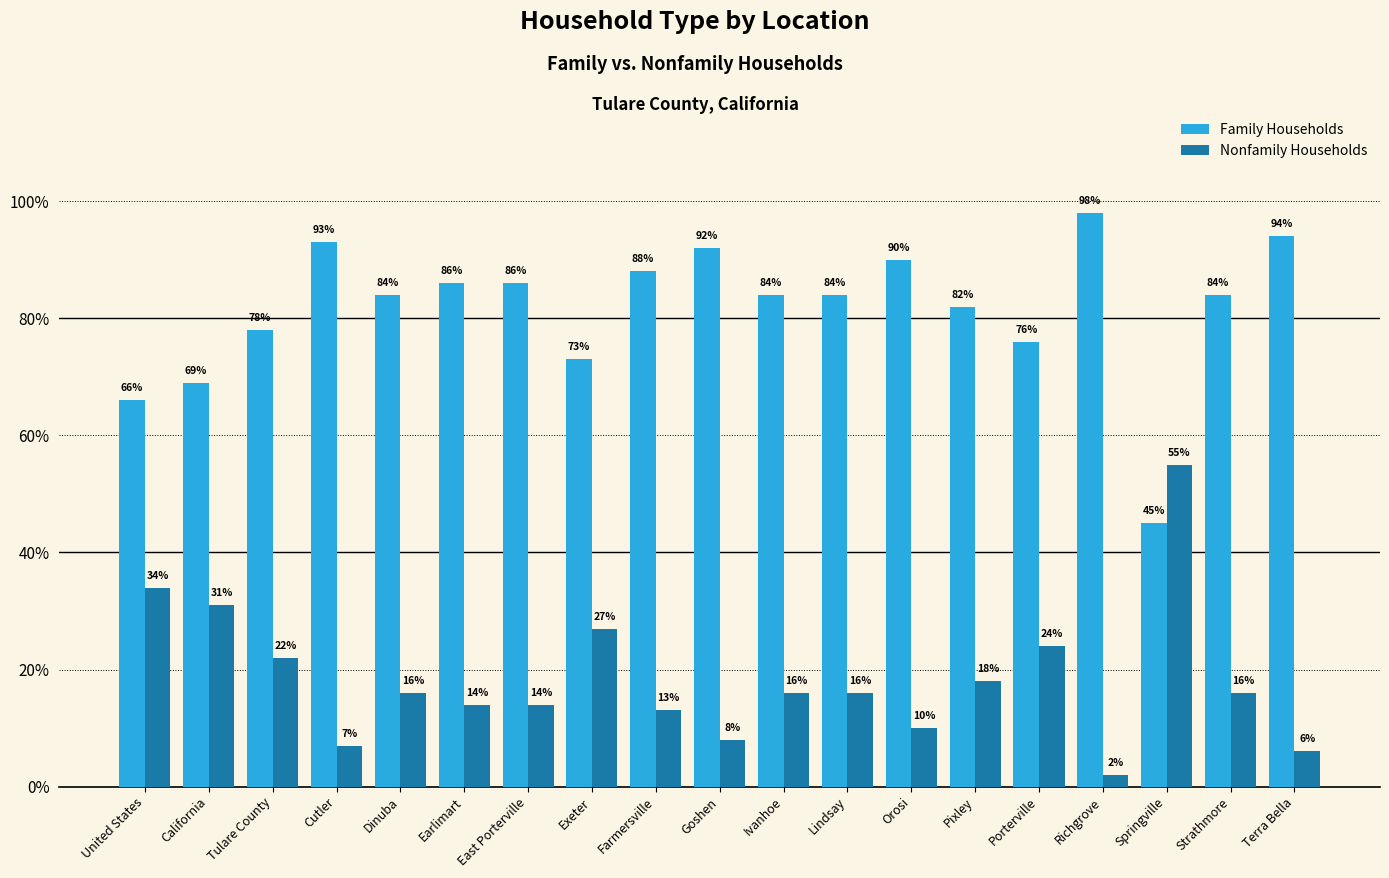

Reading left to right, transcribe all the data shown in this chart.

Family Households: 0.7	0.7	0.8	0.9	0.8	0.9	0.9	0.7	0.9	0.9	0.8	0.8	0.9	0.8	0.8	1.0	0.5	0.8	0.9
Nonfamily Households: 0.3	0.3	0.2	0.1	0.2	0.1	0.1	0.3	0.1	0.1	0.2	0.2	0.1	0.2	0.2	0.0	0.6	0.2	0.1